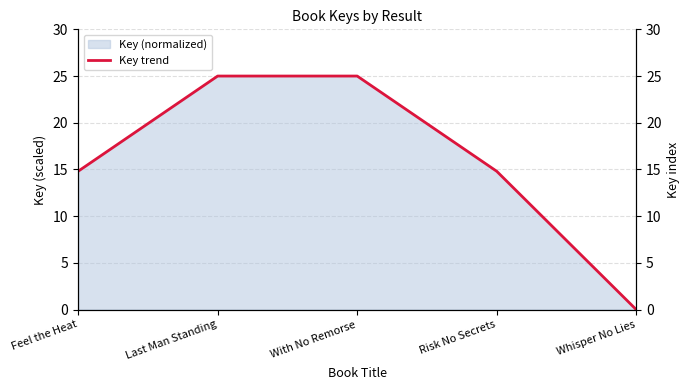

At which label does the data first exceed 14?

Feel the Heat